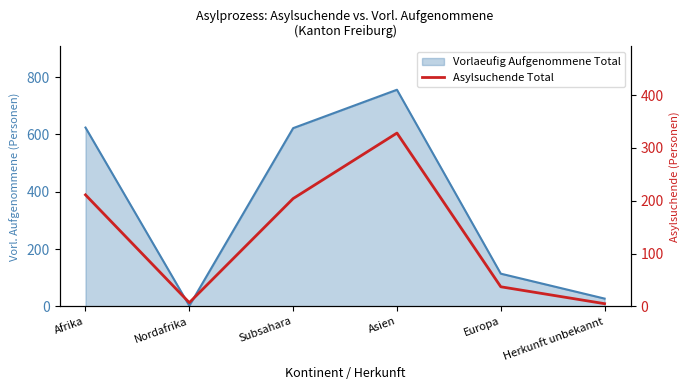

What is the change in value from Afrika to Subsahara?

-7